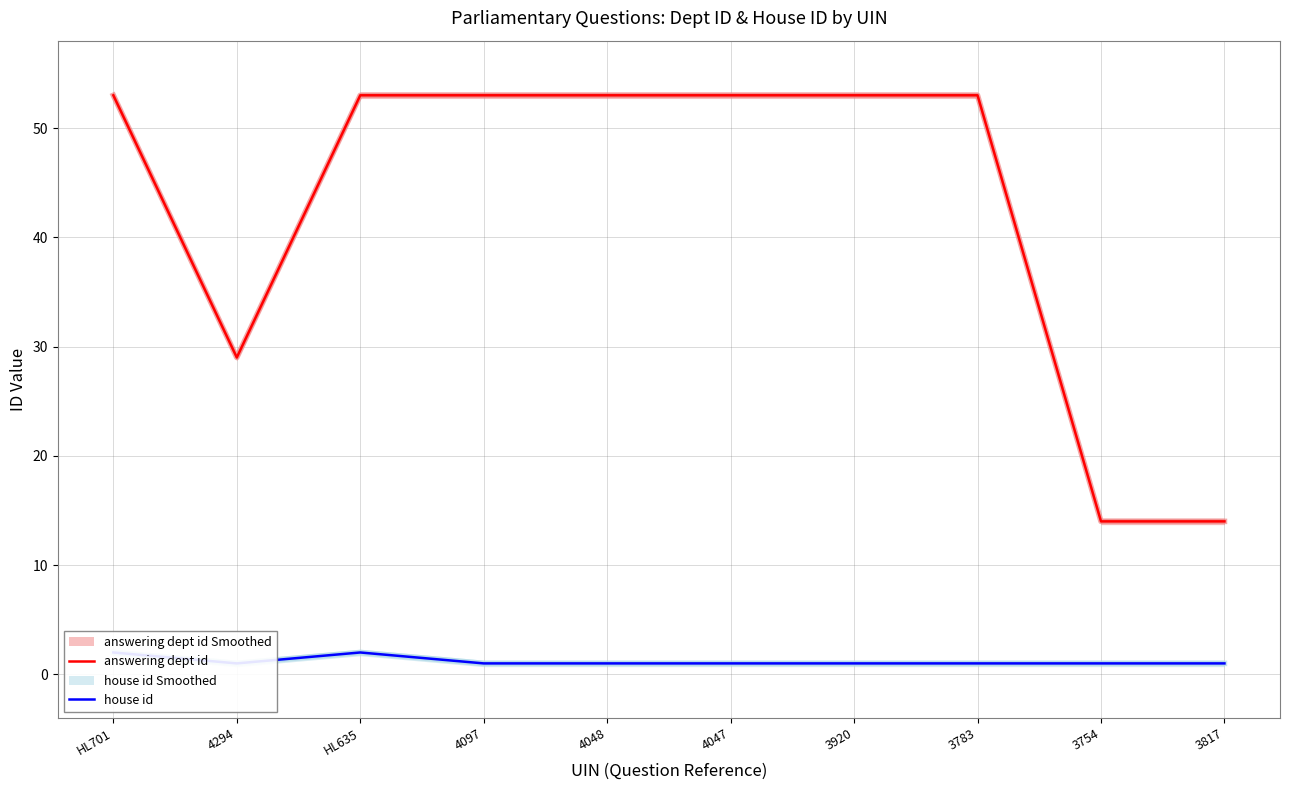

How many interior local valleys does the house id series have?

1